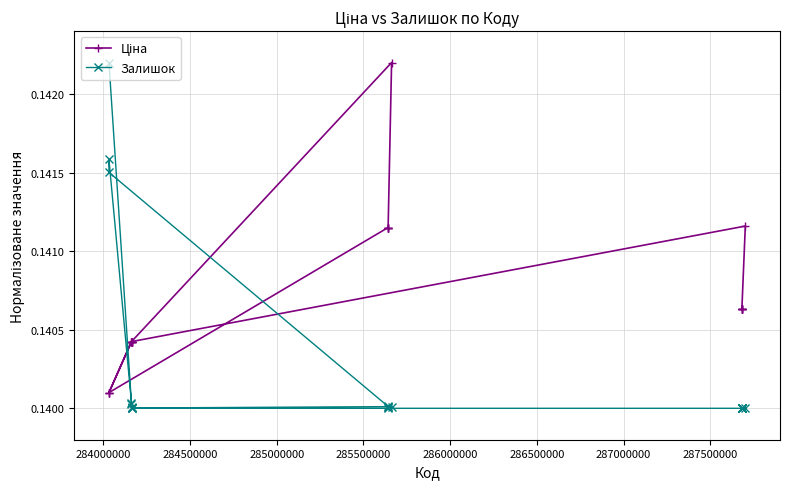

At how many categories does at least one series exceed 0?

20